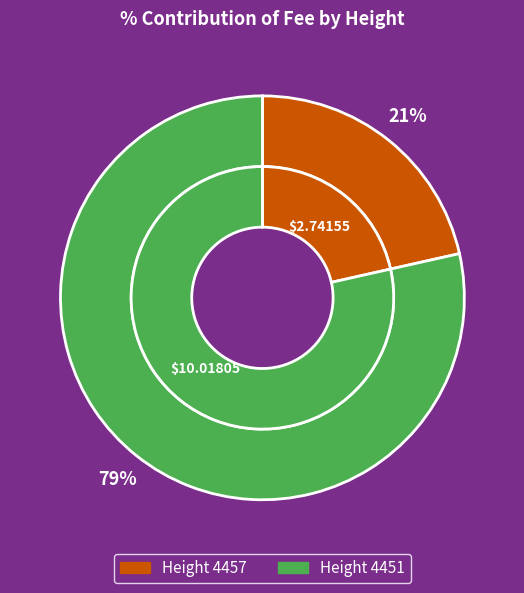

How many segments does this pie chart have?

2